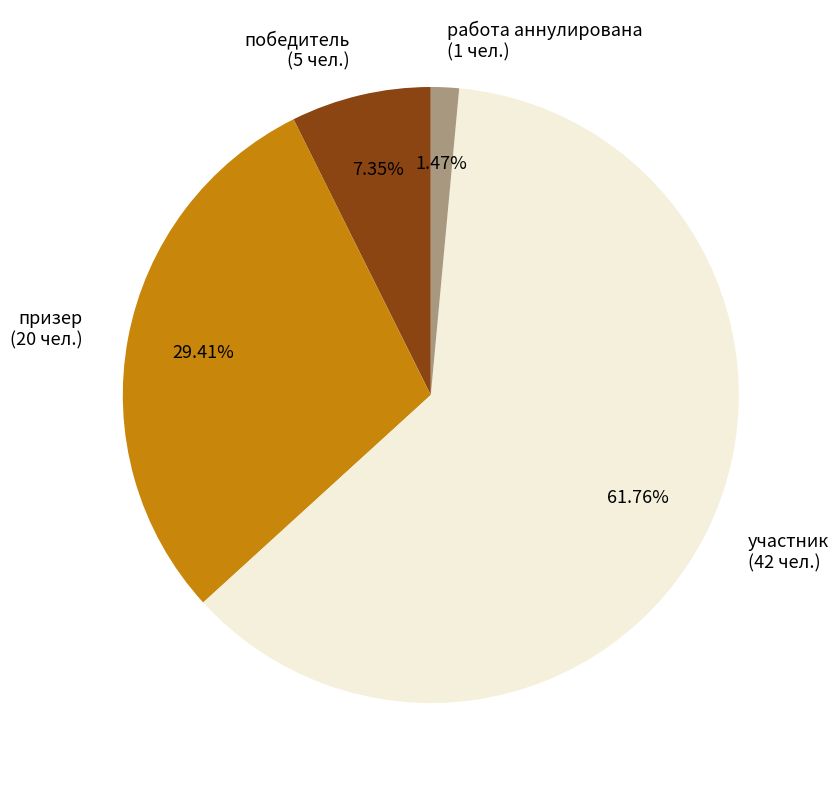

Which slice is the smallest?

работа аннулирована